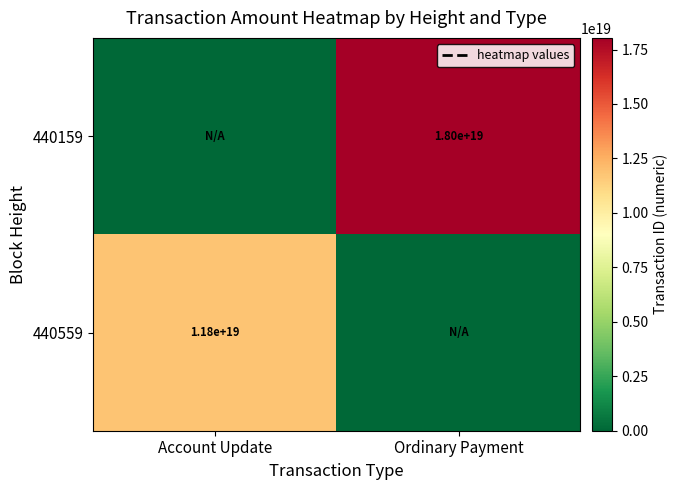

The value of 440559 at Account Update is 16372746043730458624. True or false?

False